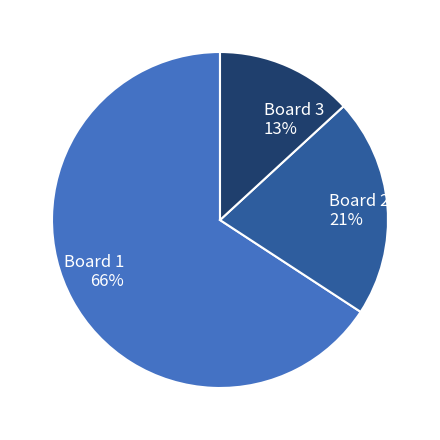

To the nearest percent, what portion does Board 1 represent?

66%